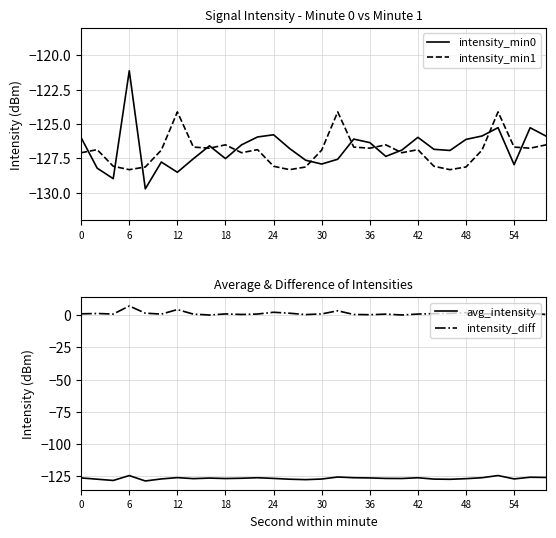

True or false: intensity_min1 has more than 2 points higher than both neighbors.

True